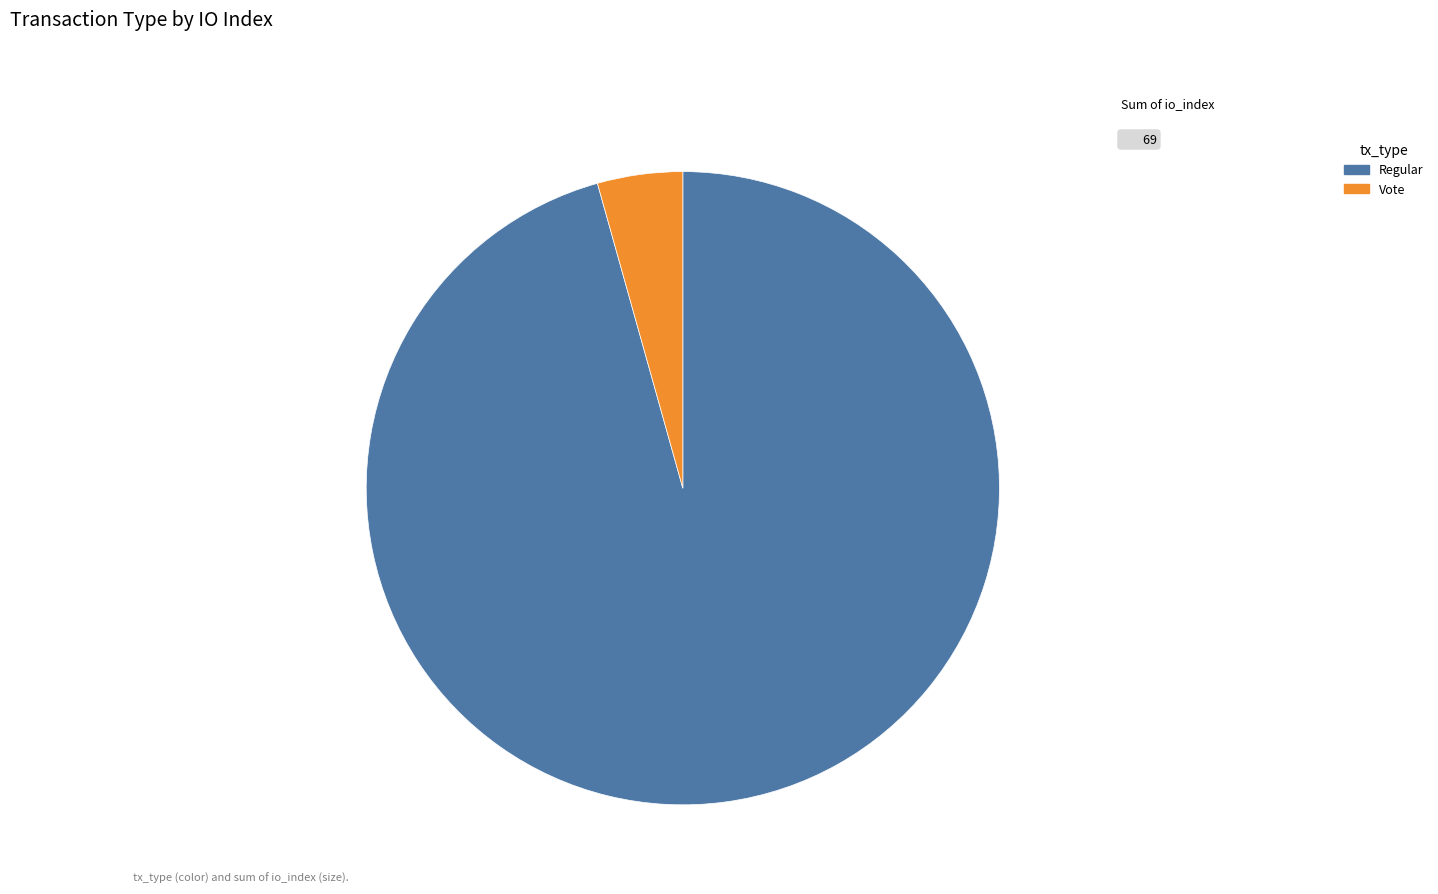

Between Regular and Vote, which is larger?

Regular